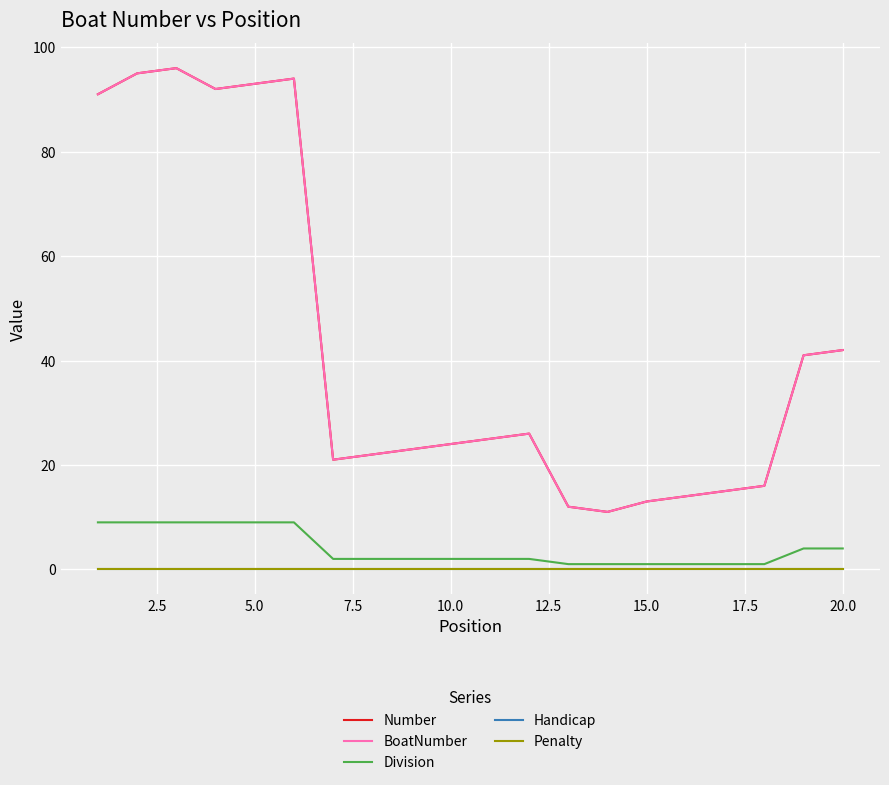

Does the chart have visible grid lines?

Yes